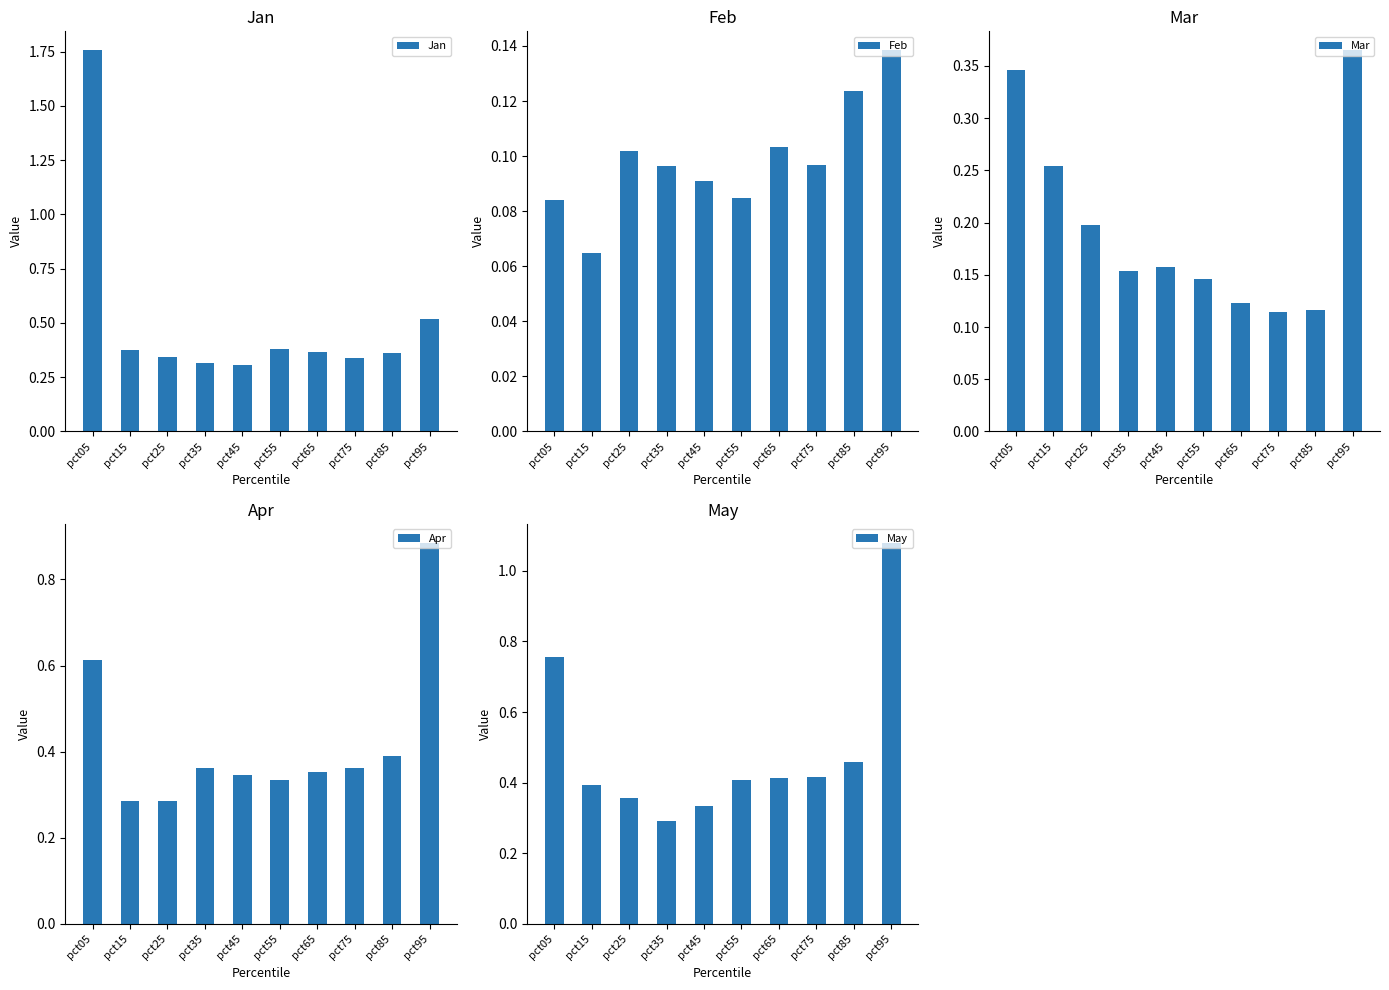

Count the Jan values in the range 0 to 1.

9